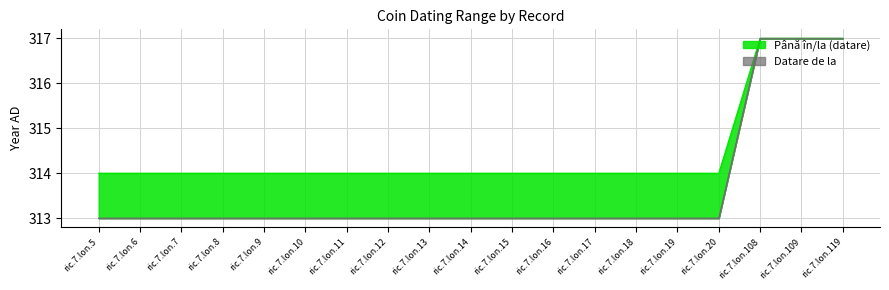

True or false: Până în/la (datare) has more than 0 interior local peaks.

False